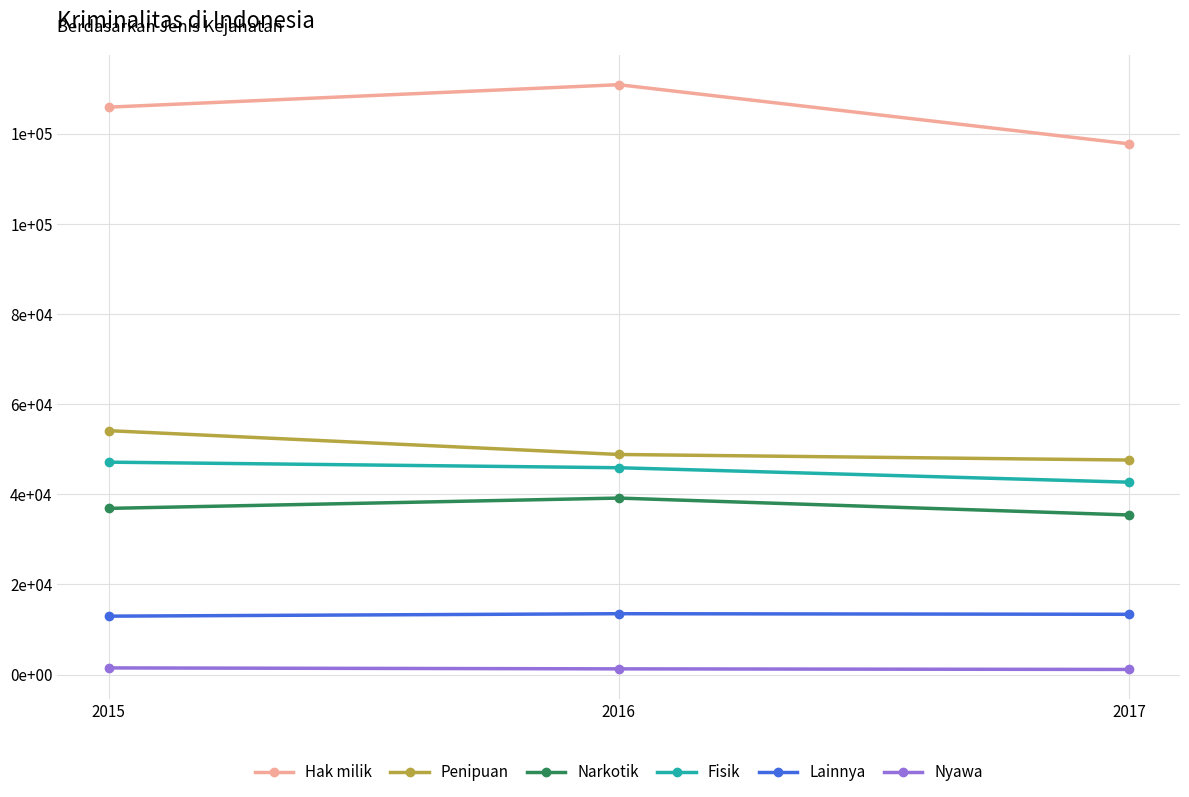

Does the chart have visible grid lines?

Yes